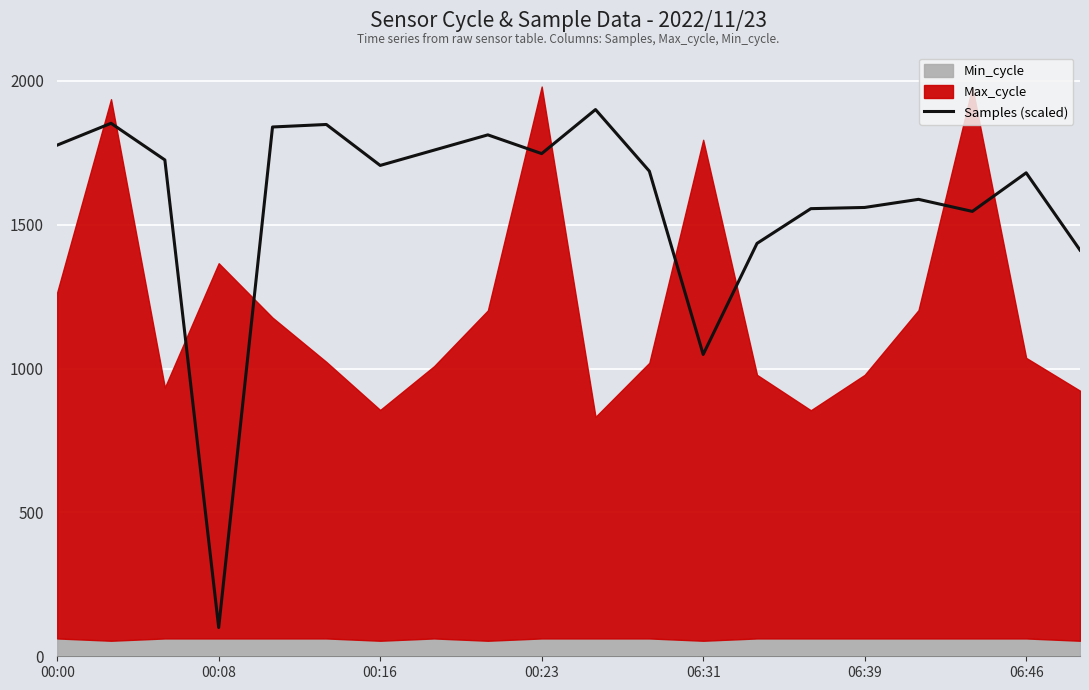

At which label is Samples (scaled) closest to 1000?

06:31